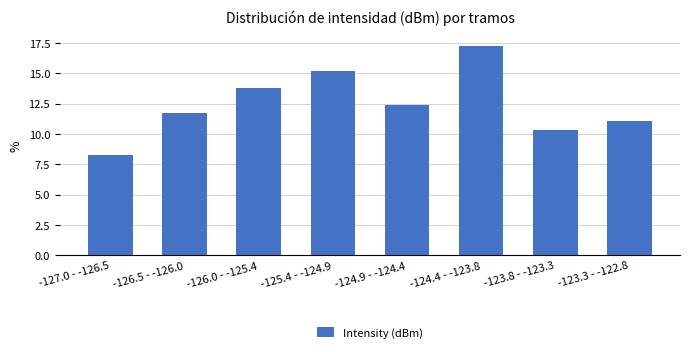

Reading right to left, extract all data points from this chart.

11.0	10.3	17.2	12.4	15.2	13.8	11.7	8.3